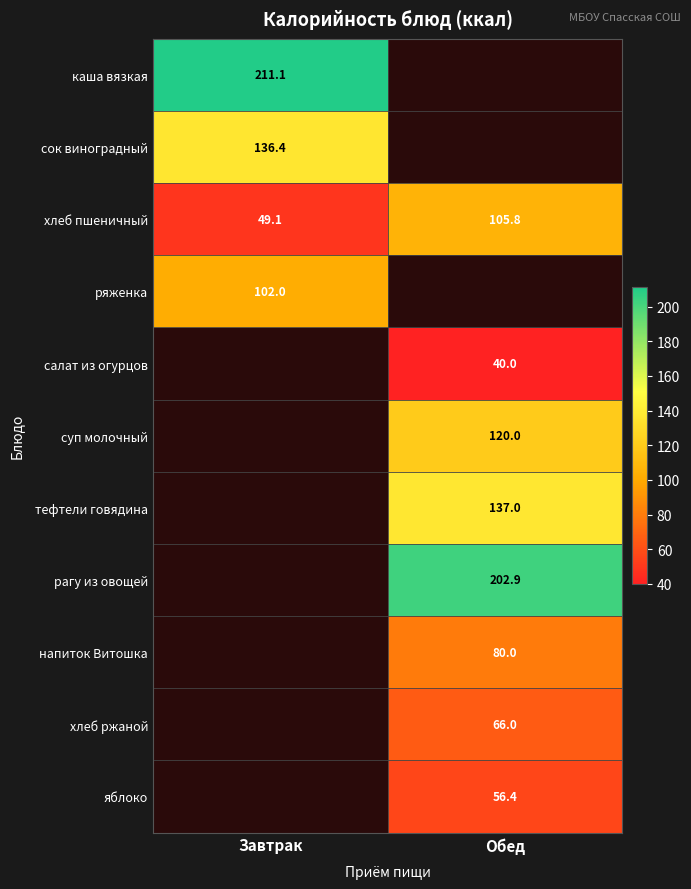

Is it true that сок виноградный equals 47.6 at Завтрак?

False